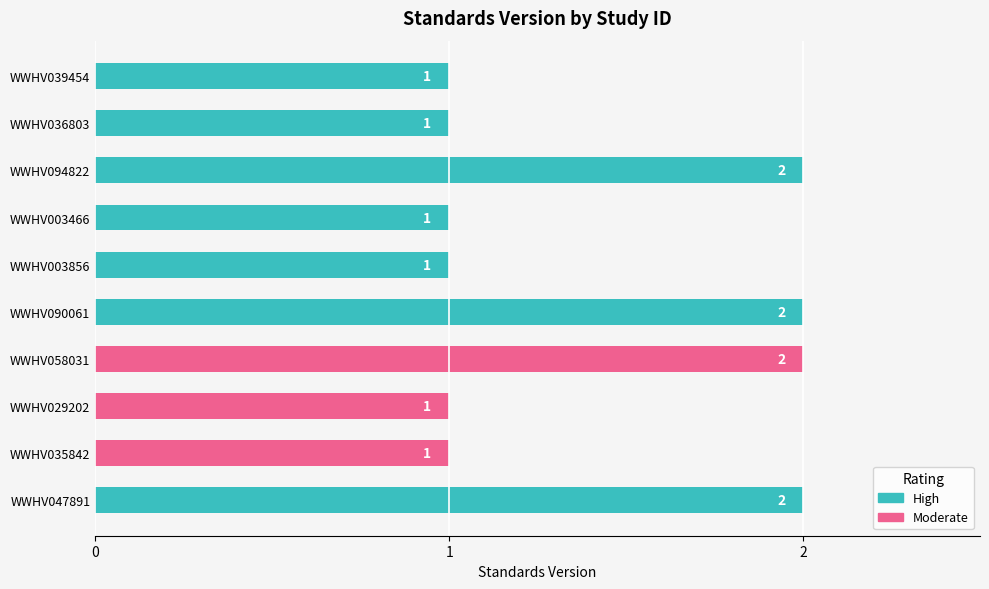

True or false: the data shows 1 at WWHV094822.

False